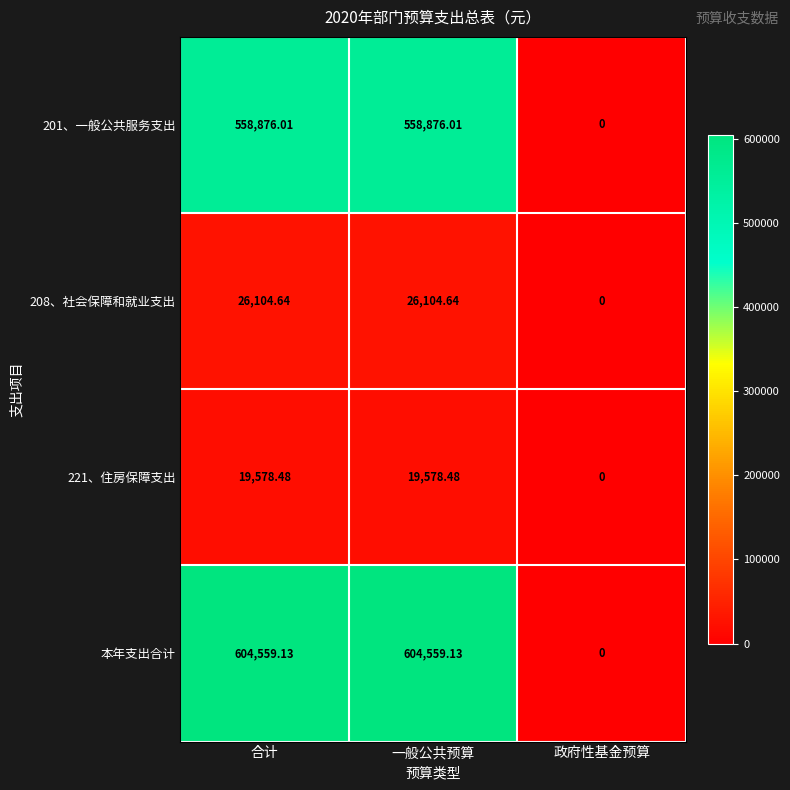

Where is 201、一般公共服务支出 nearest to the value 279438?

政府性基金预算